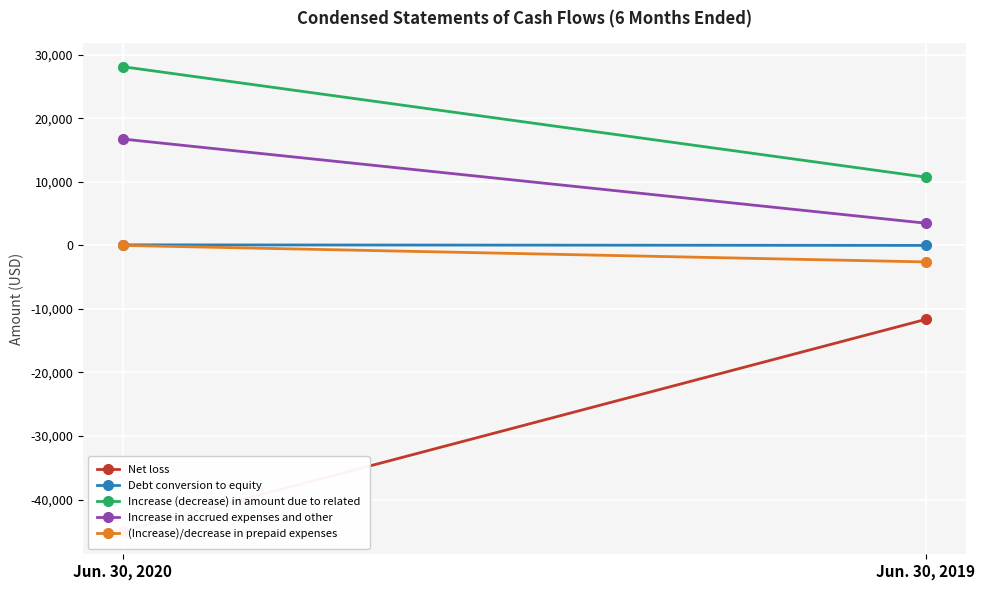

Which category has the highest value across all series?

Jun. 30, 2020